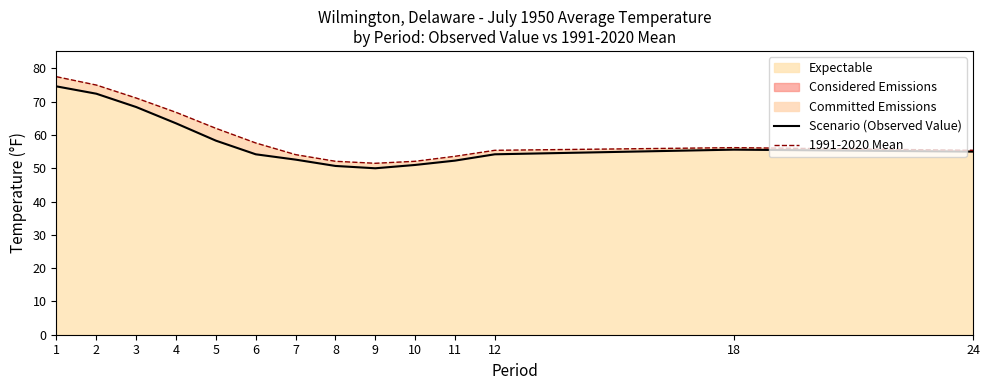

What is the minimum value shown in the chart?

50.0